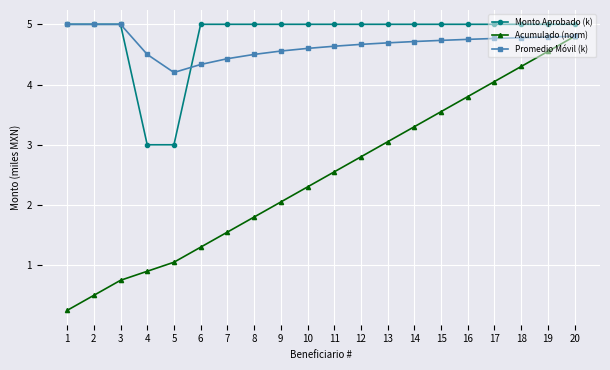

The value of Acumulado (norm) at 8 is 0.6. True or false?

False